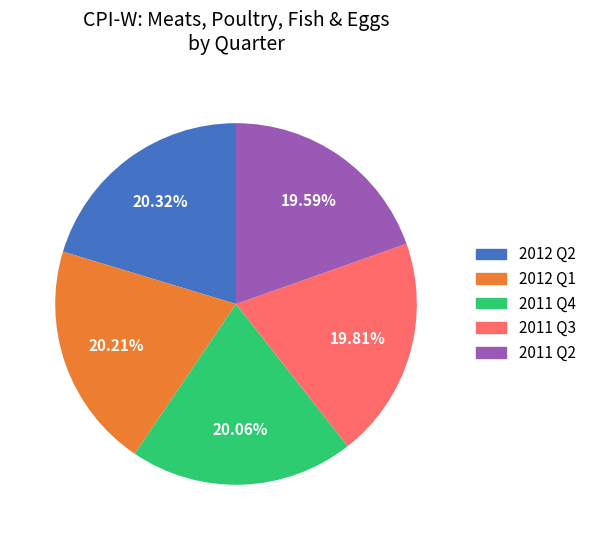

Do 2012 Q2 and 2012 Q1 together represent more than half of the pie?

No